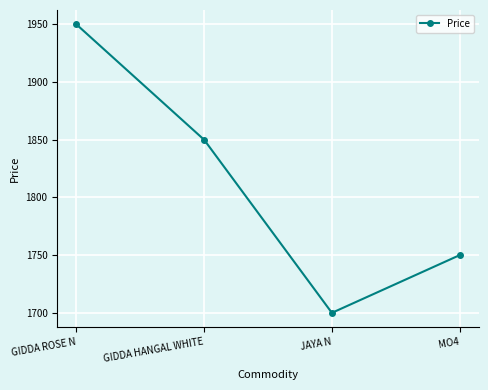

True or false: the data shows 862 at MO4.

False